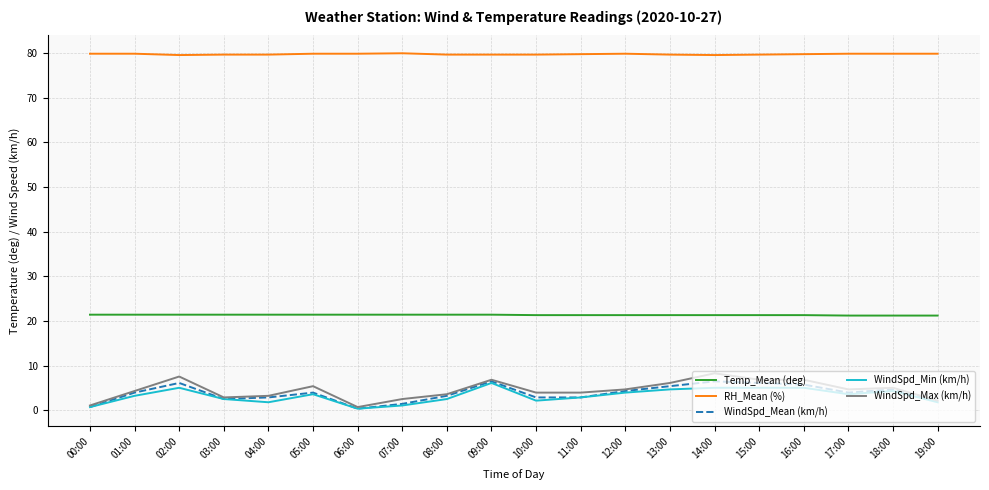

What is the total value across all series at 01:00?

112.7